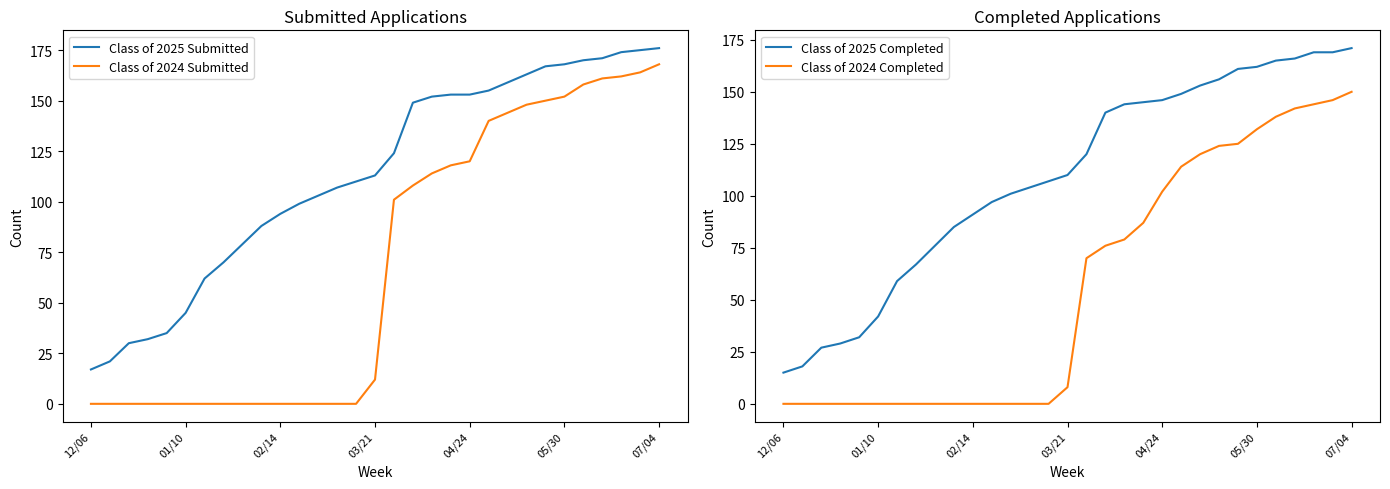

True or false: Class of 2025 Completed and Class of 2024 Completed intersect in this chart.

False